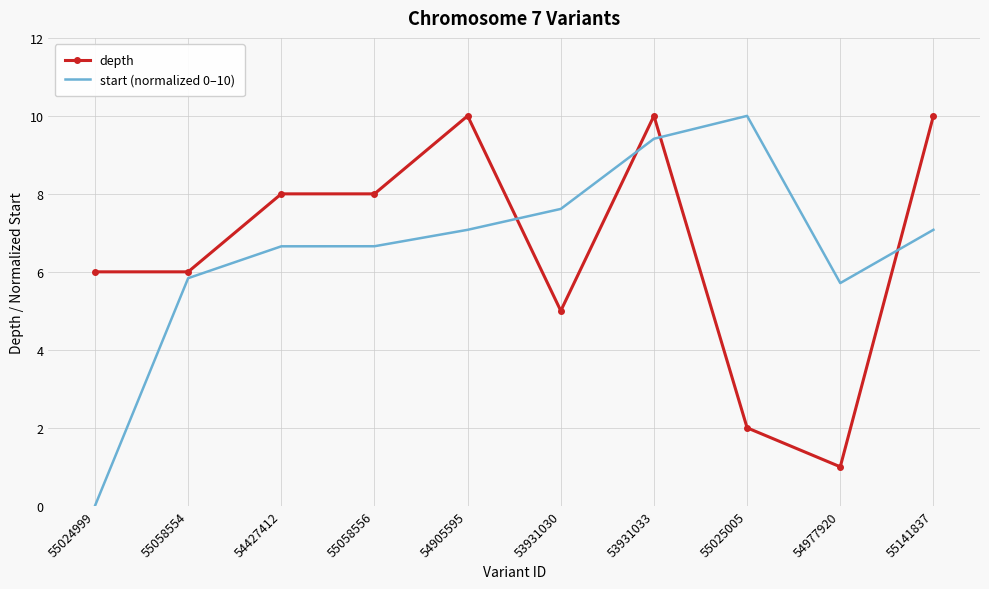

Which series has the largest range (max minus min)?

start (normalized 0–10)